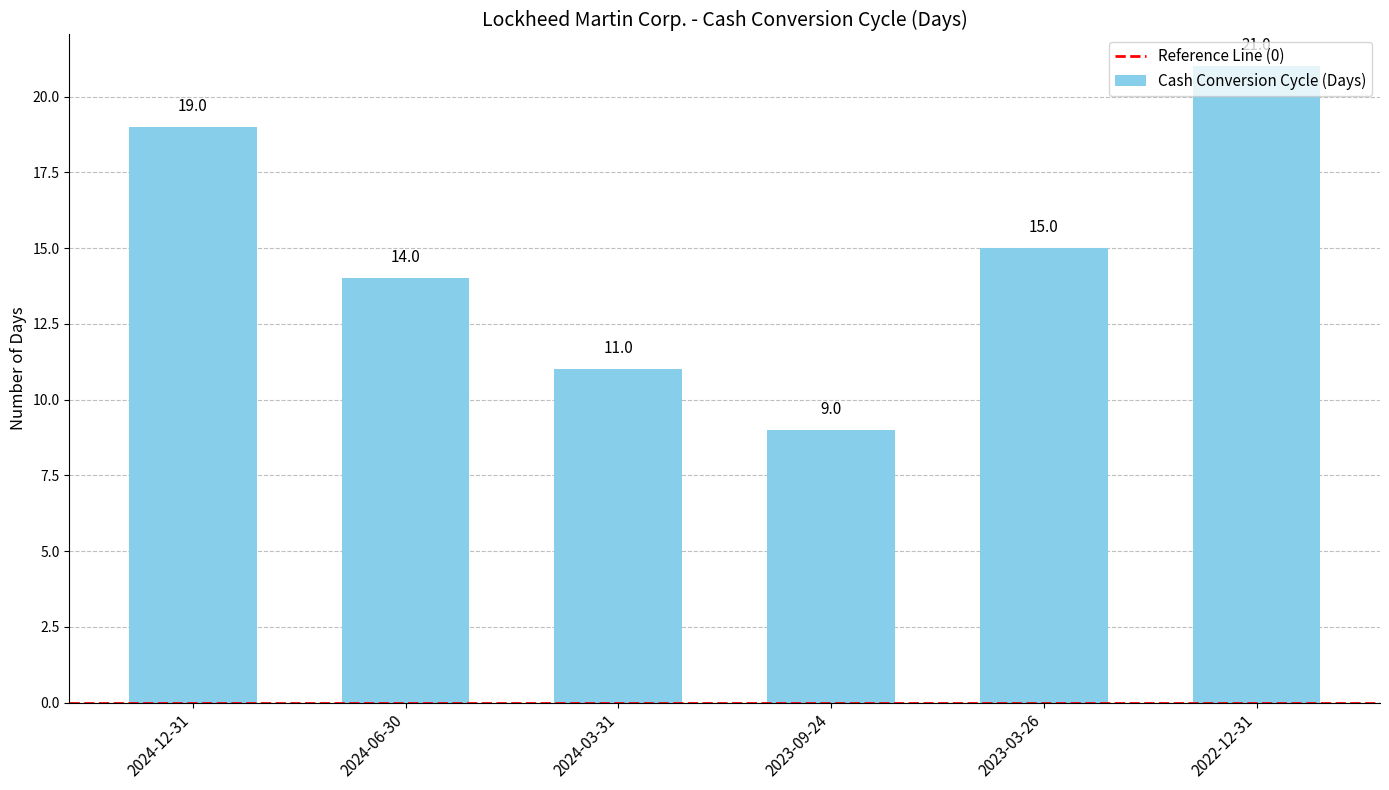

What is the change in value from 2023-03-26 to 2022-12-31?

+6